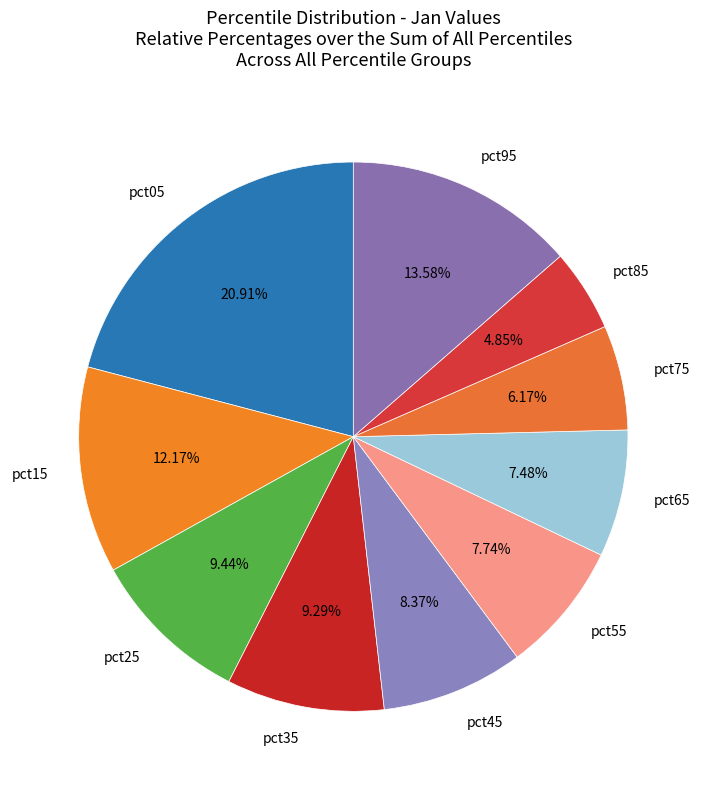

Is there a majority slice in this chart?

No